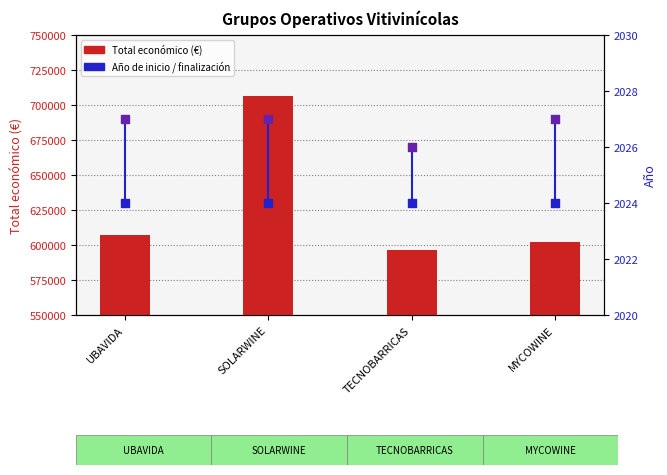

Is the value of Año de inicio at MYCOWINE greater than the value of Total económico (€) at TECNOBARRICAS?

No